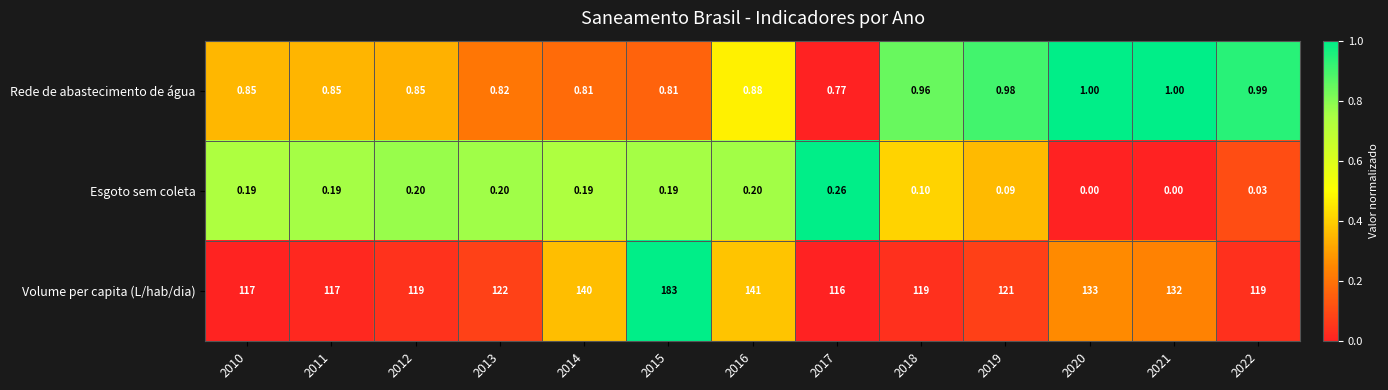

Count the number of categories in the chart.

13